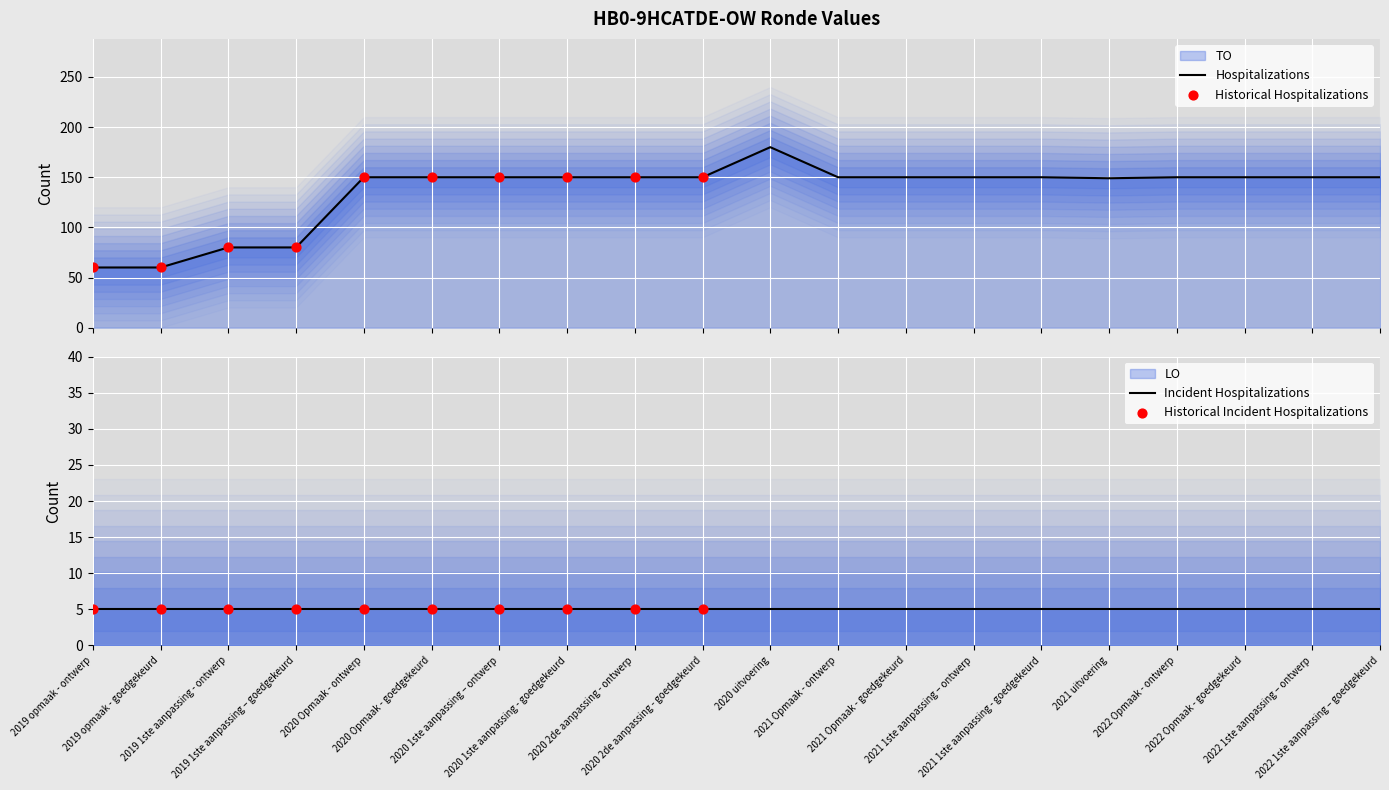

What is the ratio of the value at 2019 opmaak - ontwerp to the value at 2021 Opmaak - goedgekeurd?

0.4